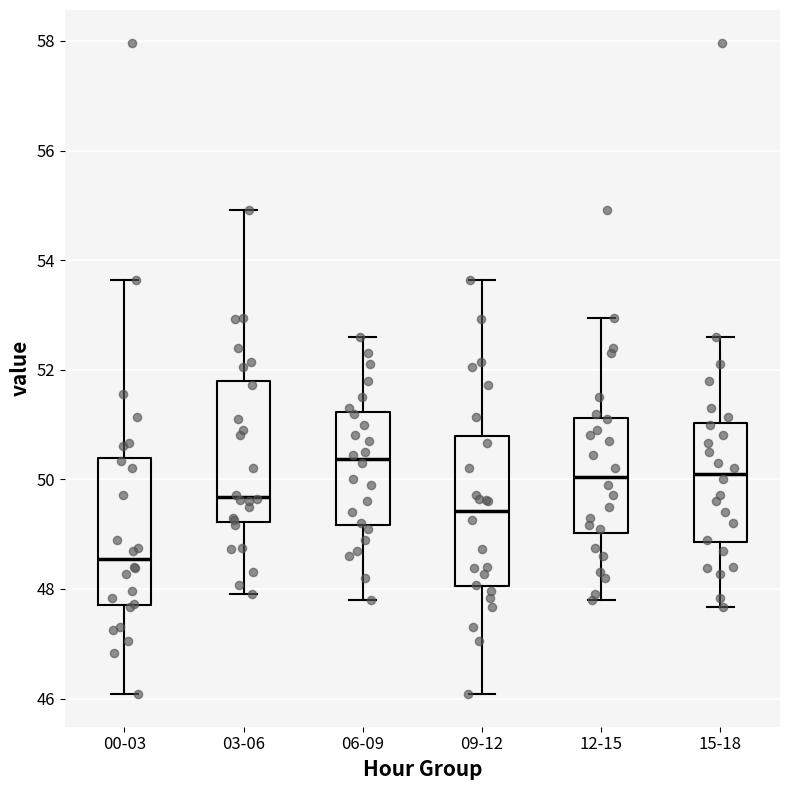

Reading left to right, transcribe this box plot: for each box, give where its median line is, the range the box spans, and where its two whiskers end, as read against the y-axis. The values are not printed on the chart, so give them approximately, as read against the axis.

00-03: median 48.6, box 47.8 to 50.4, whiskers 46.0 to 53.6
03-06: median 49.6, box 49.2 to 51.8, whiskers 48.0 to 55.0
06-09: median 50.4, box 49.2 to 51.2, whiskers 47.8 to 52.6
09-12: median 49.4, box 48.0 to 50.8, whiskers 46.0 to 53.6
12-15: median 50.0, box 49.0 to 51.2, whiskers 47.8 to 53.0
15-18: median 50.2, box 48.8 to 51.0, whiskers 47.6 to 52.6